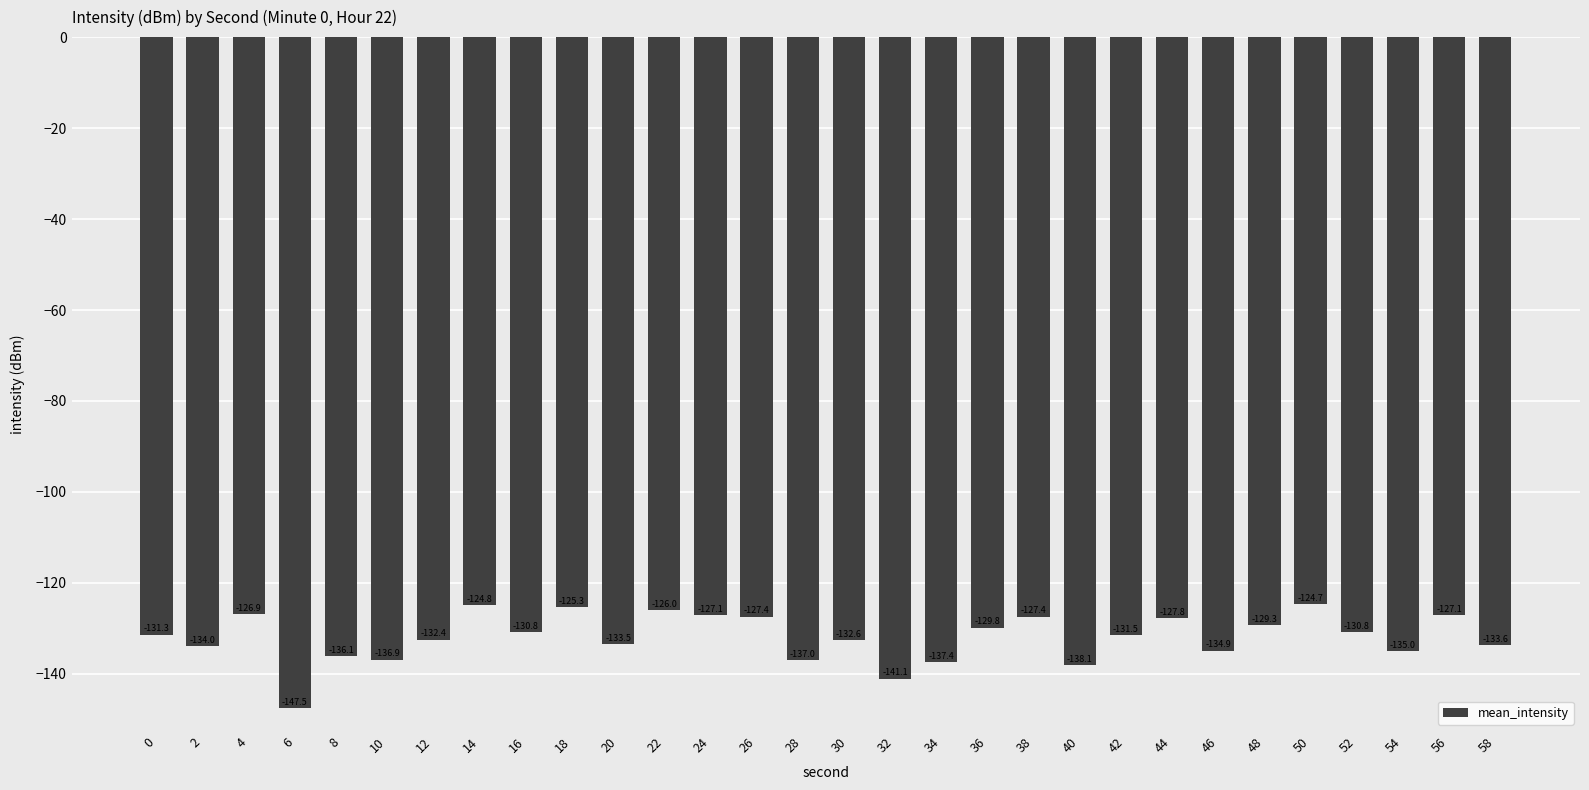

Reading left to right, what are all the values shown in this chart?

0=-131.3	2=-134.0	4=-126.9	6=-147.5	8=-136.1	10=-136.9	12=-132.4	14=-124.8	16=-130.8	18=-125.3	20=-133.5	22=-126.0	24=-127.1	26=-127.4	28=-137.0	30=-132.6	32=-141.1	34=-137.4	36=-129.8	38=-127.4	40=-138.1	42=-131.5	44=-127.8	46=-134.9	48=-129.3	50=-124.7	52=-130.8	54=-135.0	56=-127.1	58=-133.6